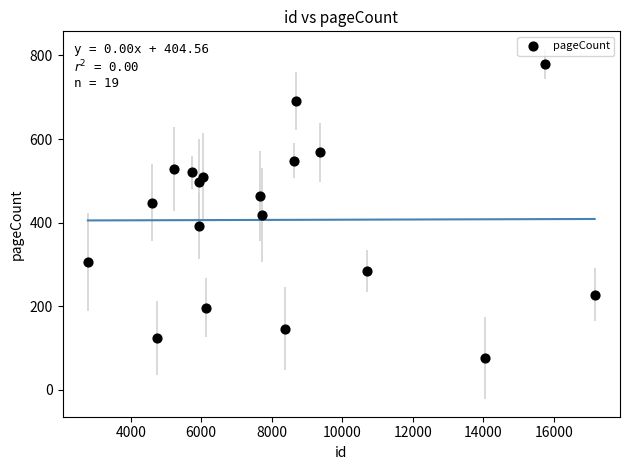

What Y value in the scatter plot is closest to 428?

418